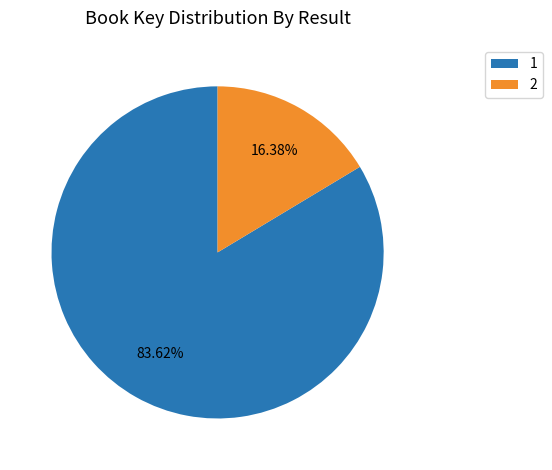

To the nearest percent, what portion does 1 represent?

84%